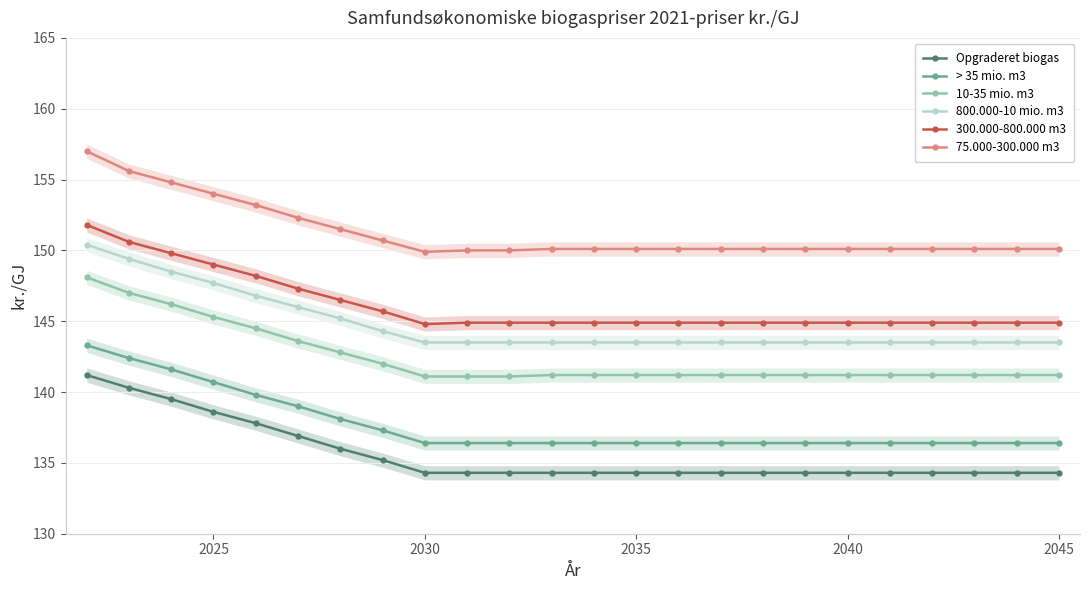

True or false: 75.000-300.000 m3 has more than 2 points higher than both neighbors.

False